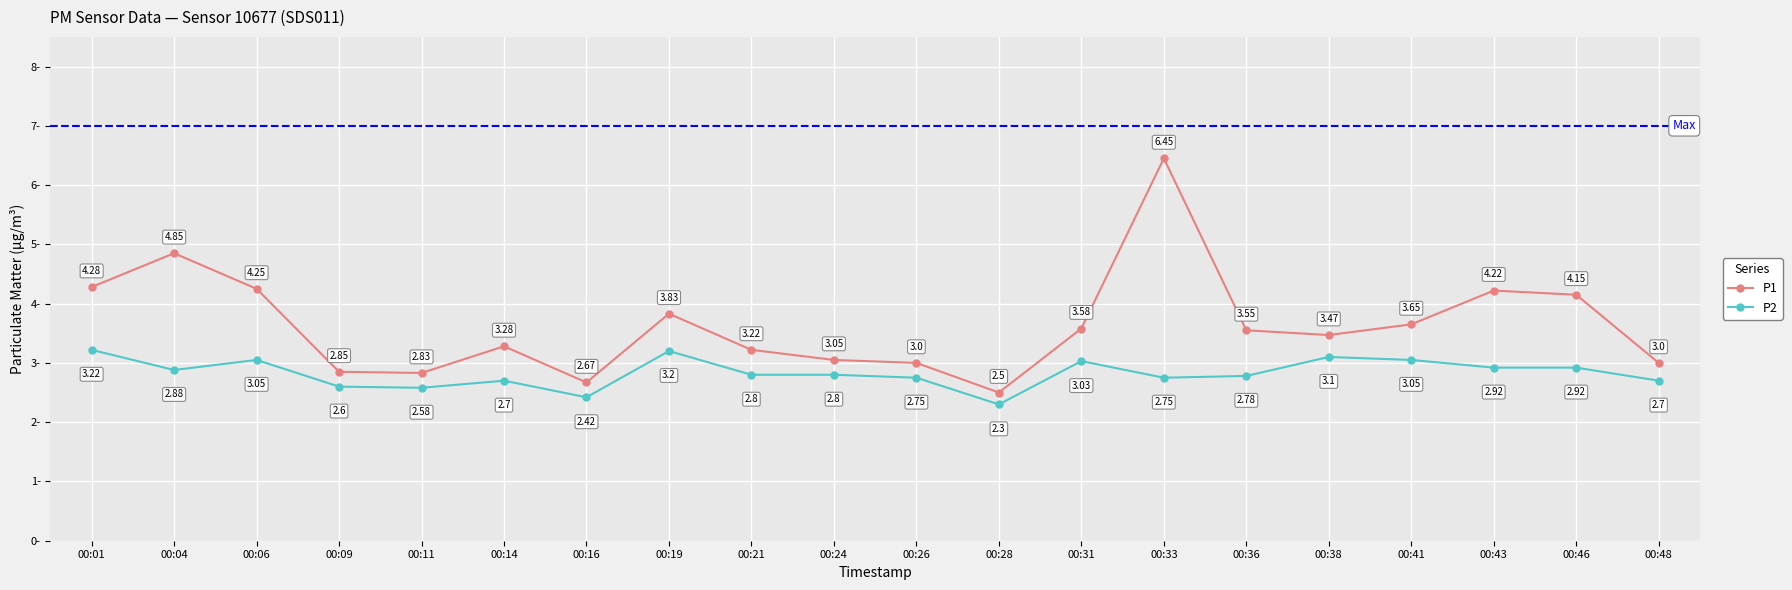

What is the difference between the highest and lowest values at 00:04?

2.0